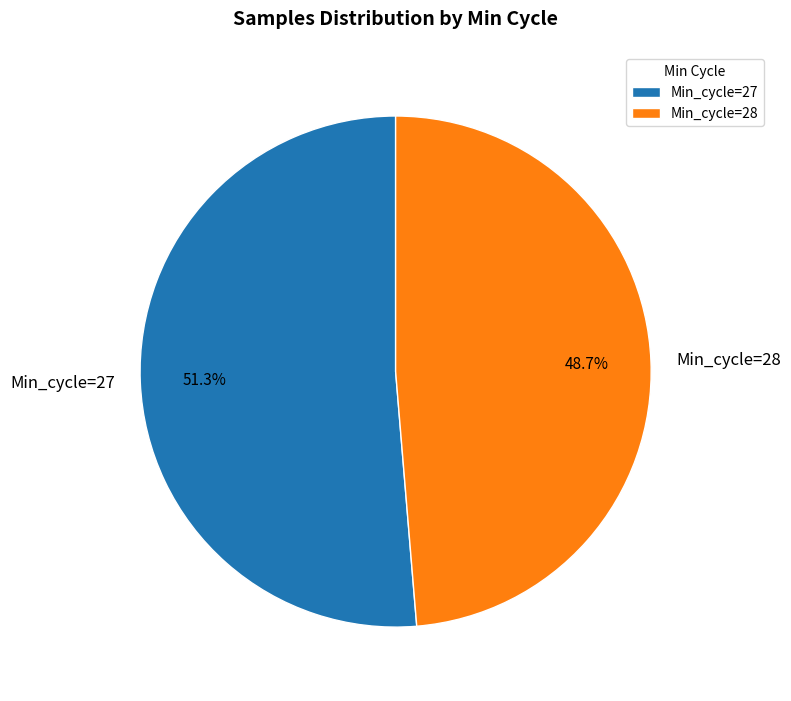

Which has a higher value, Min_cycle=28 or Min_cycle=27?

Min_cycle=27